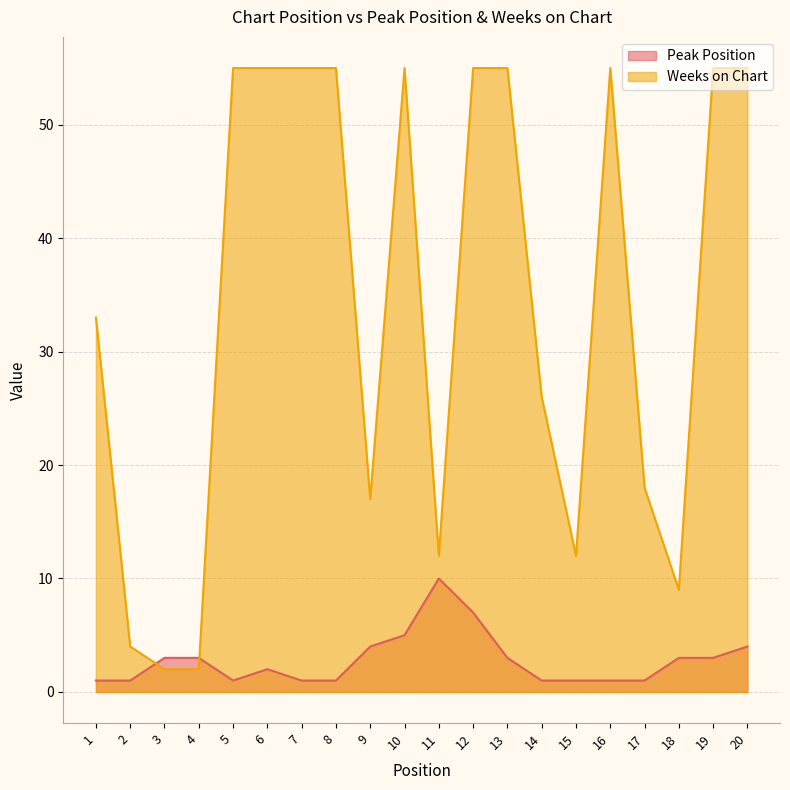

What is the total value across all series at 11?

22